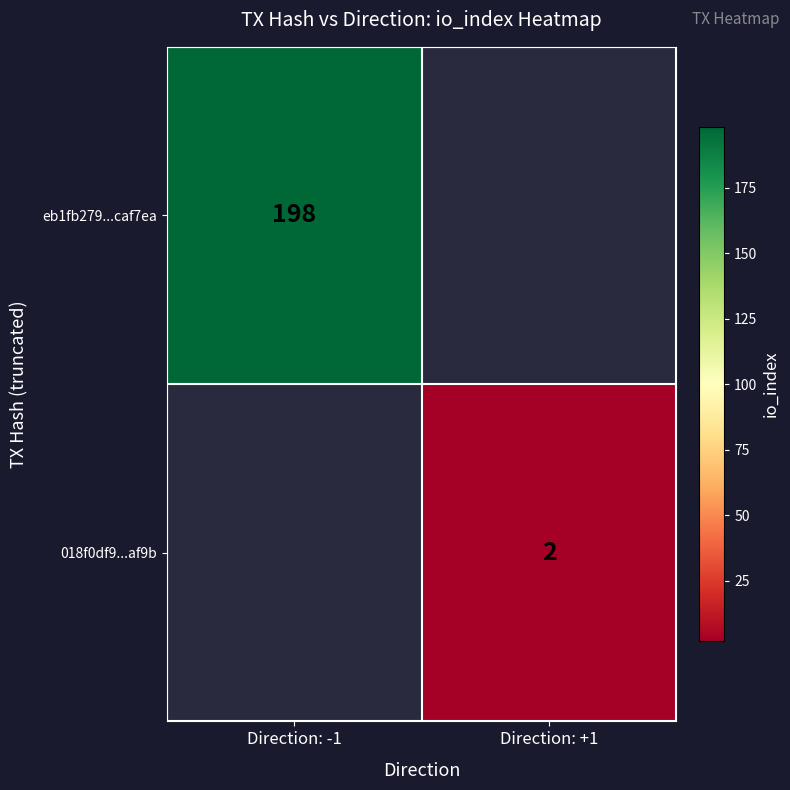

What is the smallest value displayed?

2.0